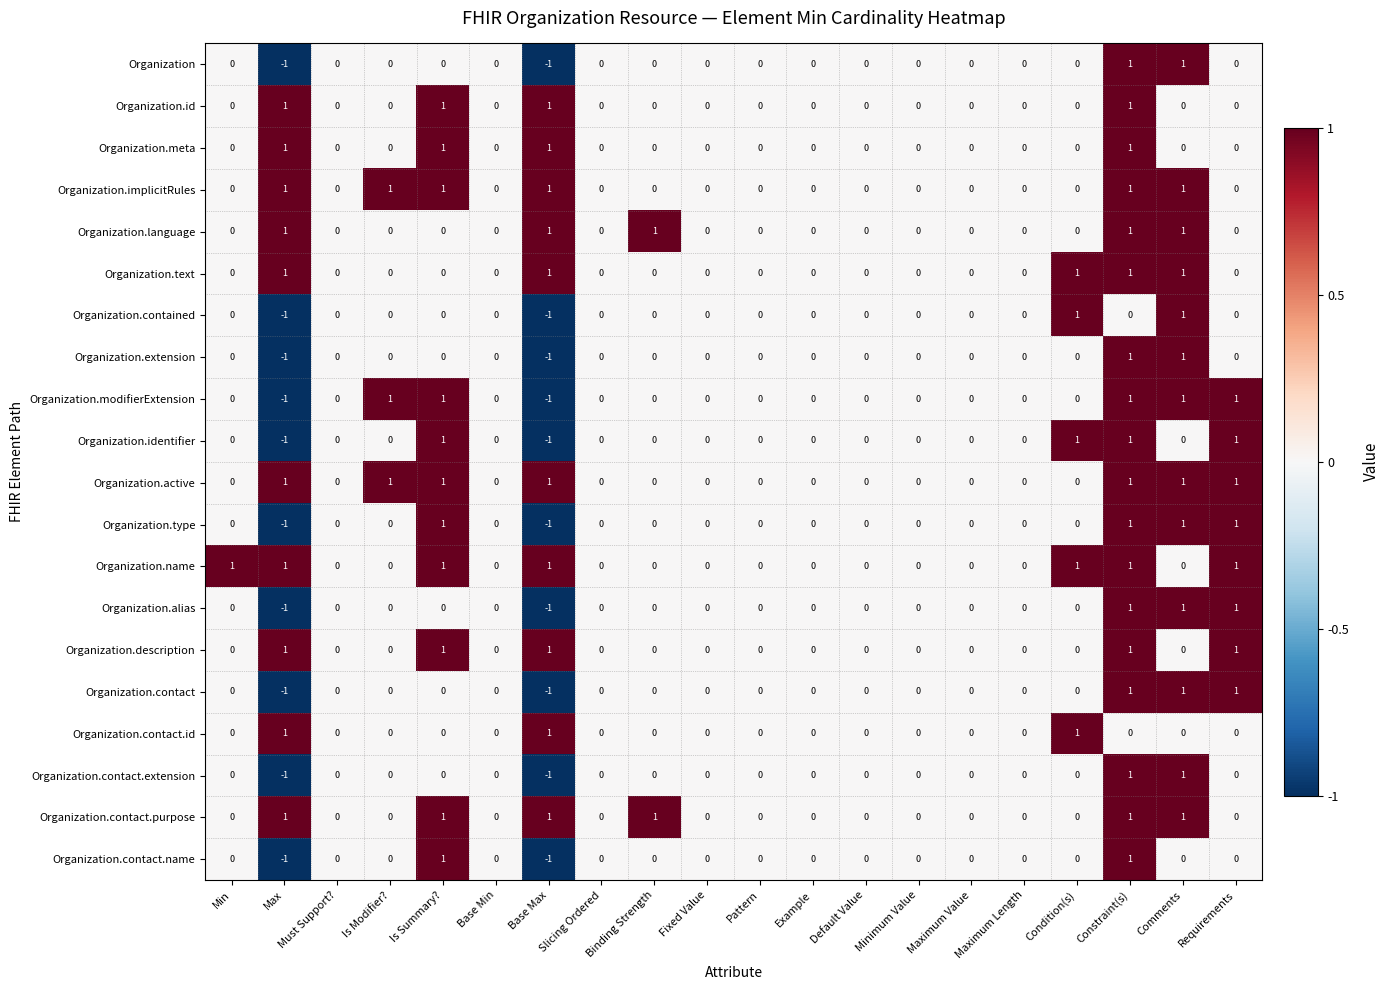

What is the sum of all Organization.contact.purpose values?

6